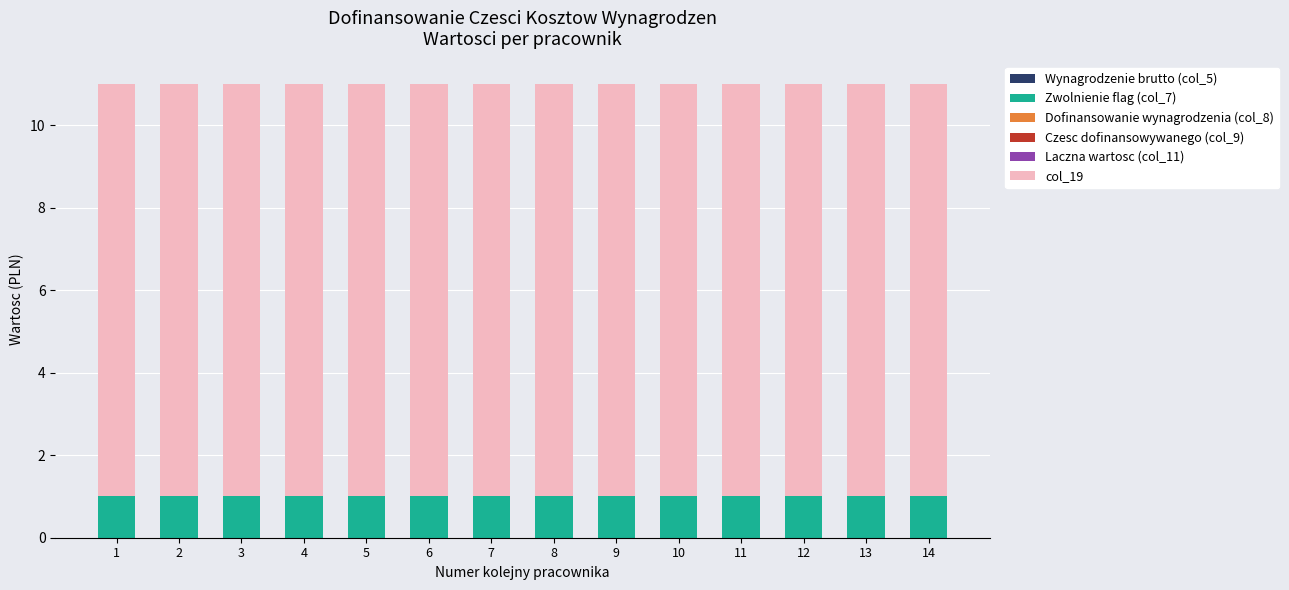

What is the total value across all series at 3?

11